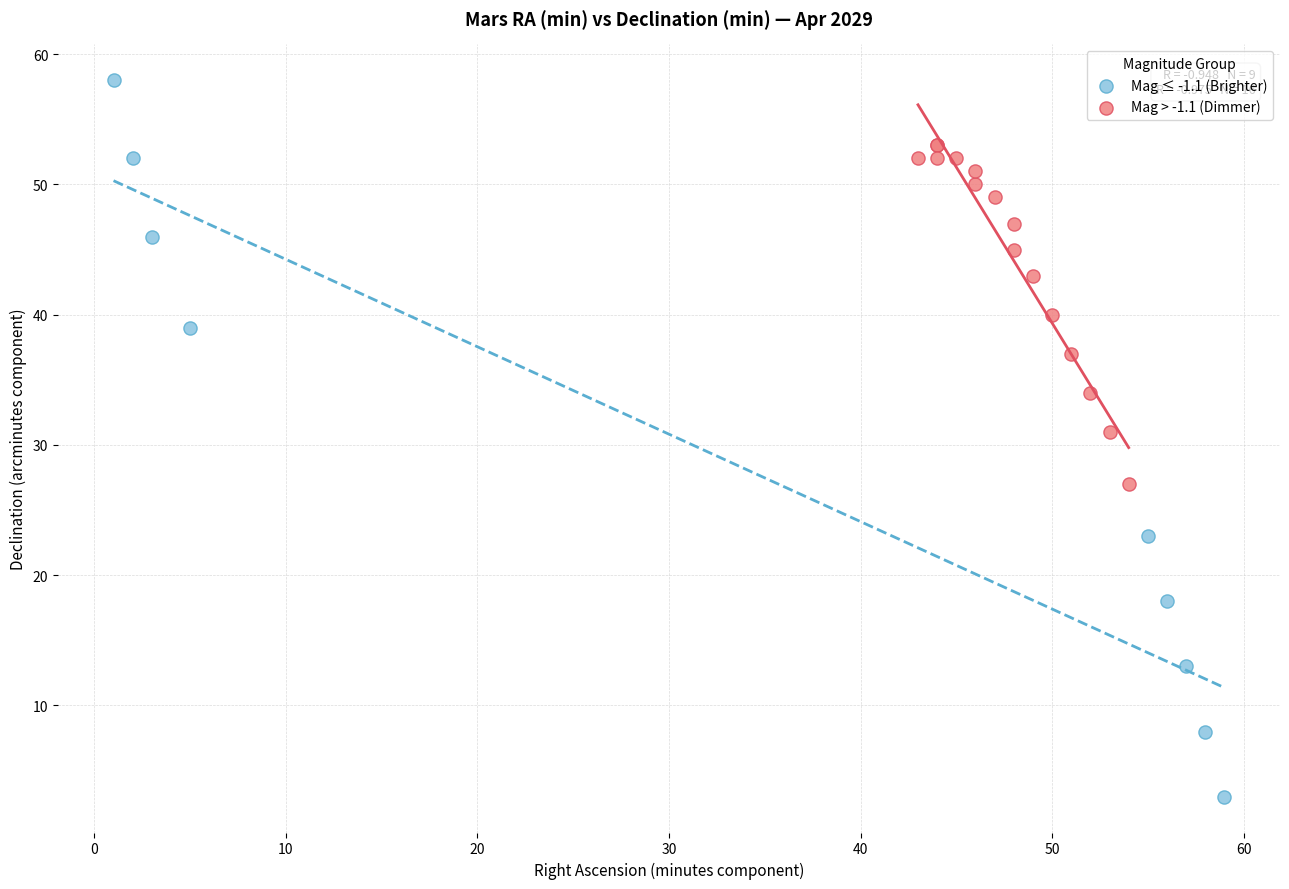

Which series contains the highest Y value?

Mag ≤ -1.1 (Brighter)